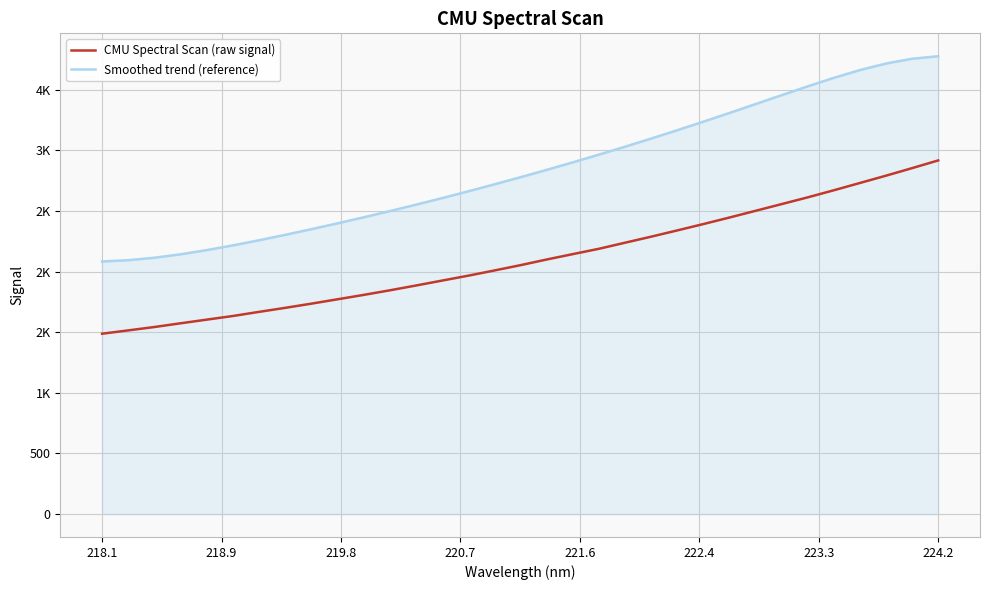

What are all the series names shown in the legend?

CMU Spectral Scan (raw signal), Smoothed trend (reference)